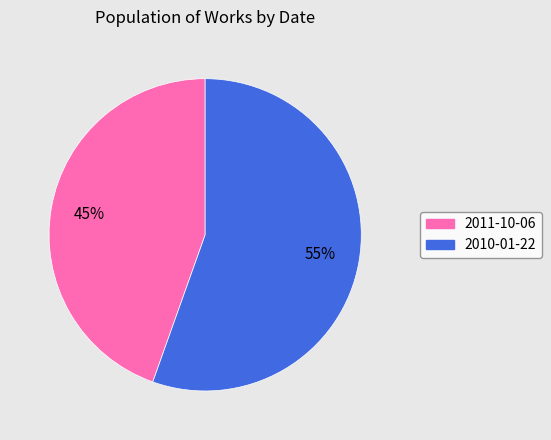

Rank the categories by value from lowest to highest.

2011-10-06, 2010-01-22